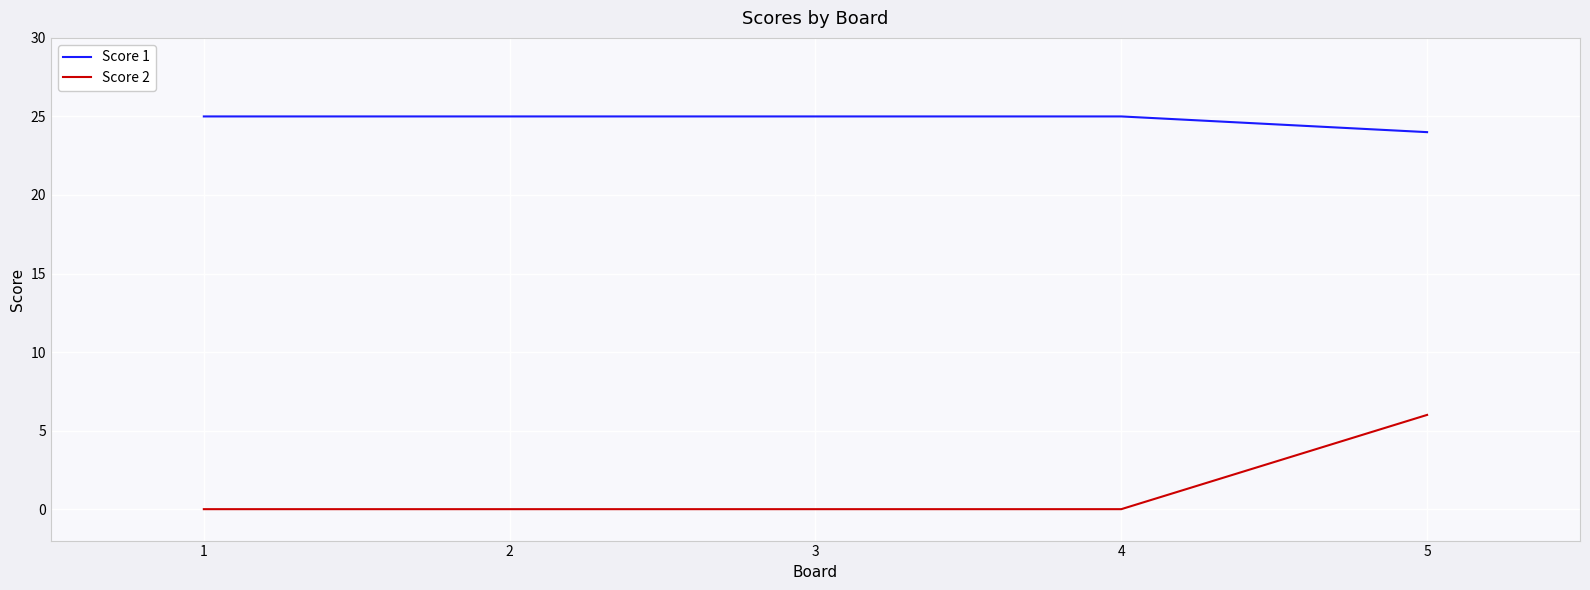

Does the chart have visible grid lines?

Yes